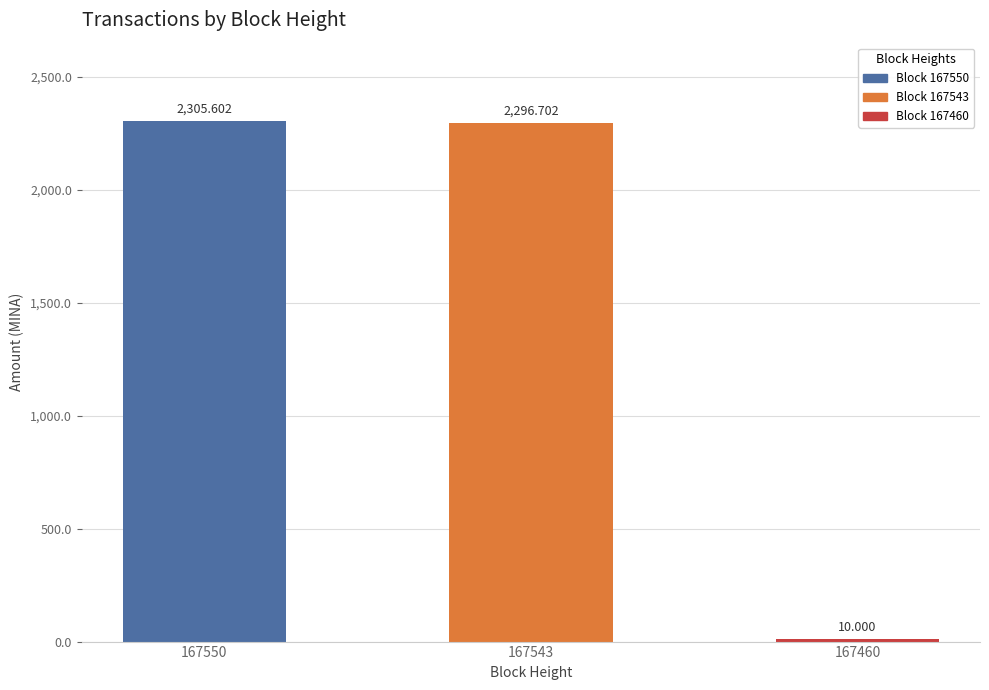

What is the average value?

1537.4